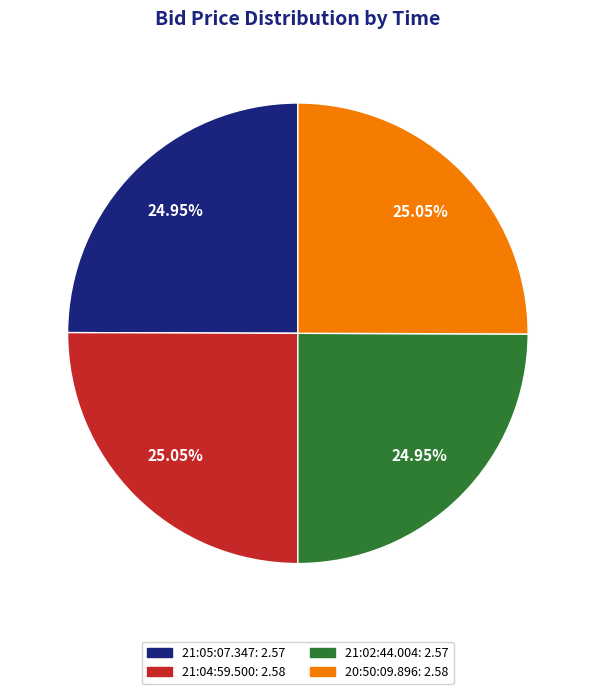

Does any single category account for the majority?

No